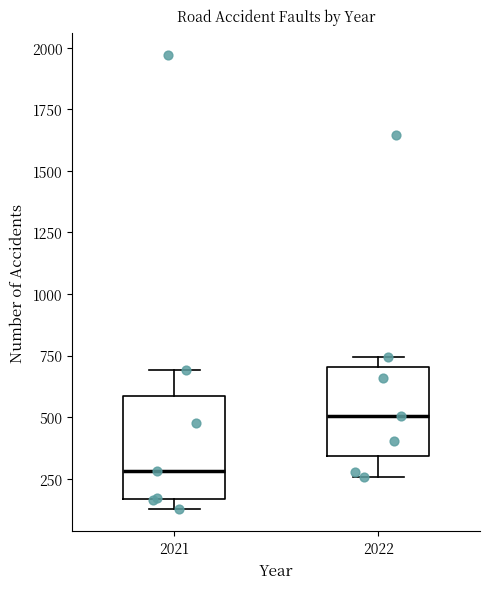

Where does the median line of the box at x = 2022 sit on the y-axis? The values are not printed on the chart, so give them approximately, as read against the axis.

500